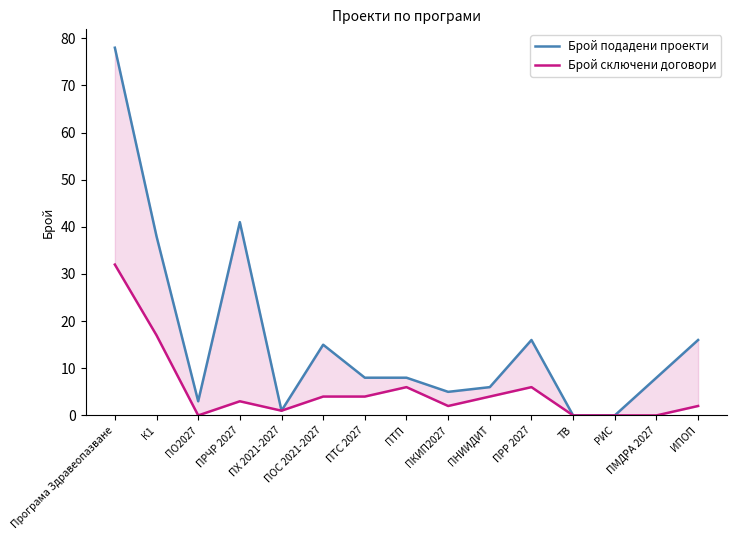

True or false: Брой сключени договори has a value of 3 at ПРЧР 2027.

True